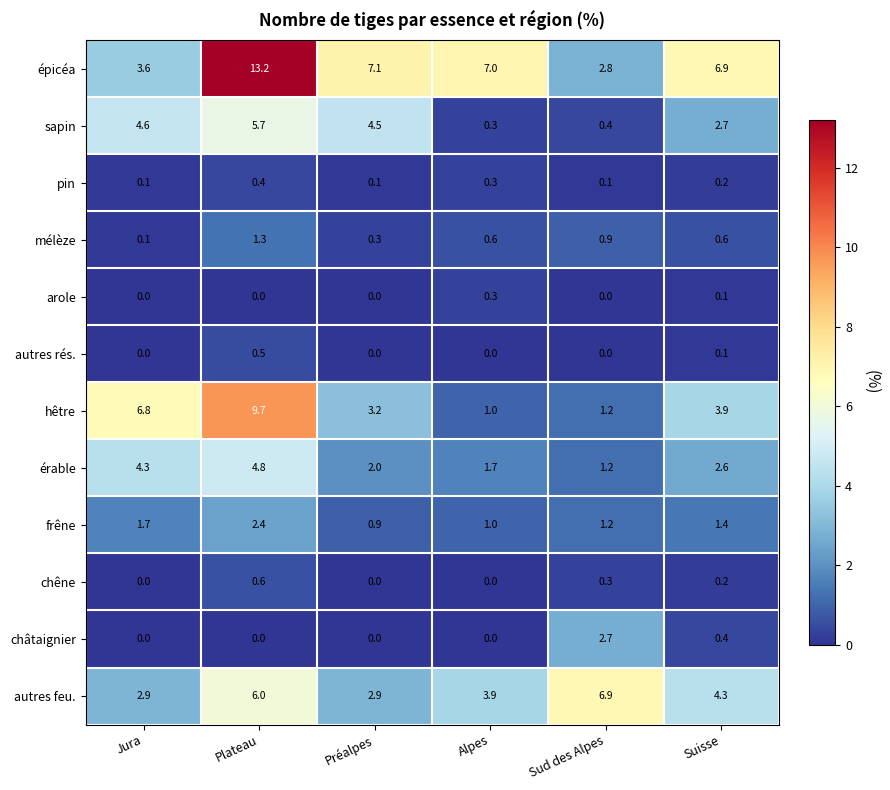

List the series in order of their peak value, highest first.

épicéa, hêtre, autres feu., sapin, érable, châtaignier, frêne, mélèze, chêne, autres rés., pin, arole